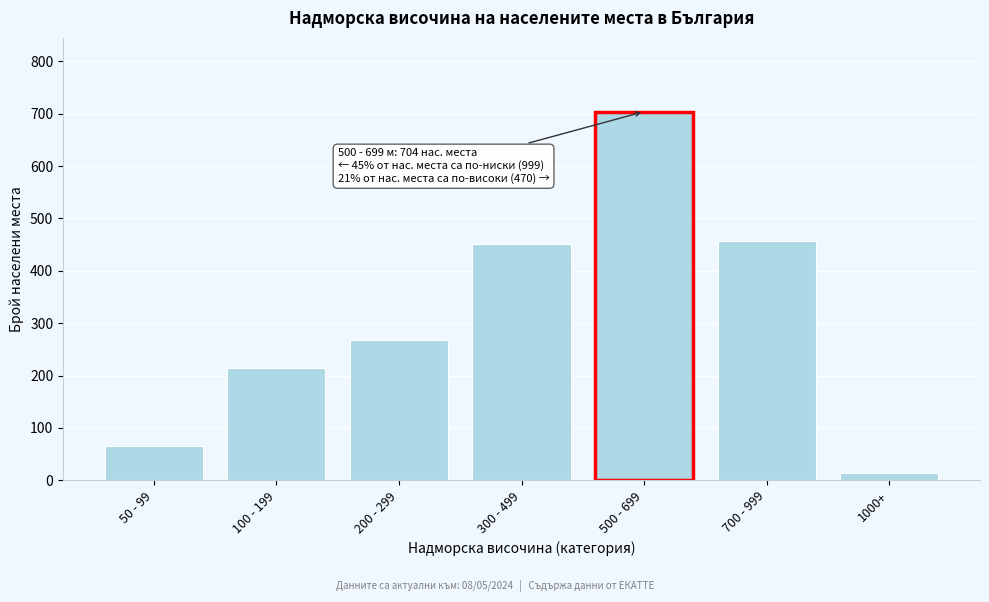

Reading left to right, extract all data points from this chart.

65	215	268	451	704	456	14